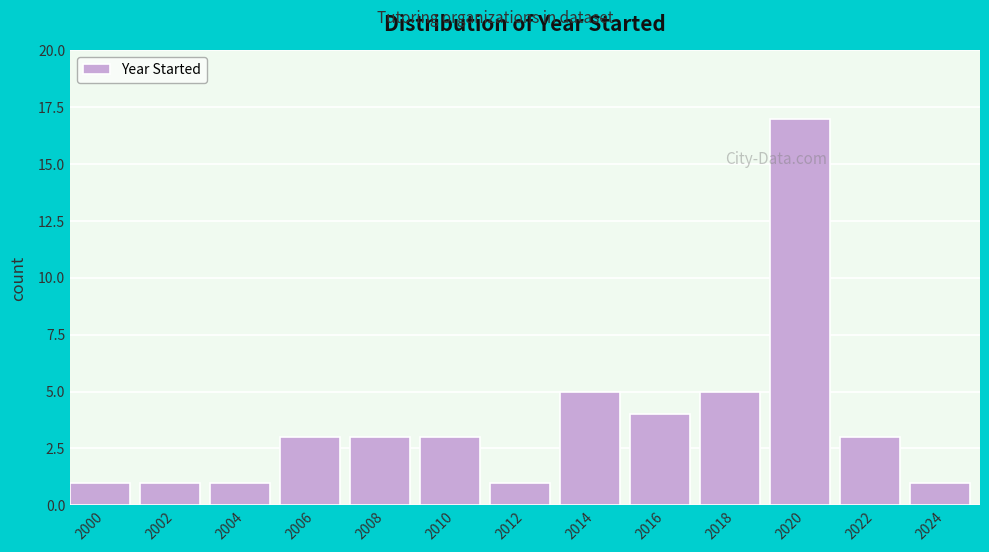

Reading right to left, what are all the values shown in this chart?

1	3	17	5	4	5	1	3	3	3	1	1	1